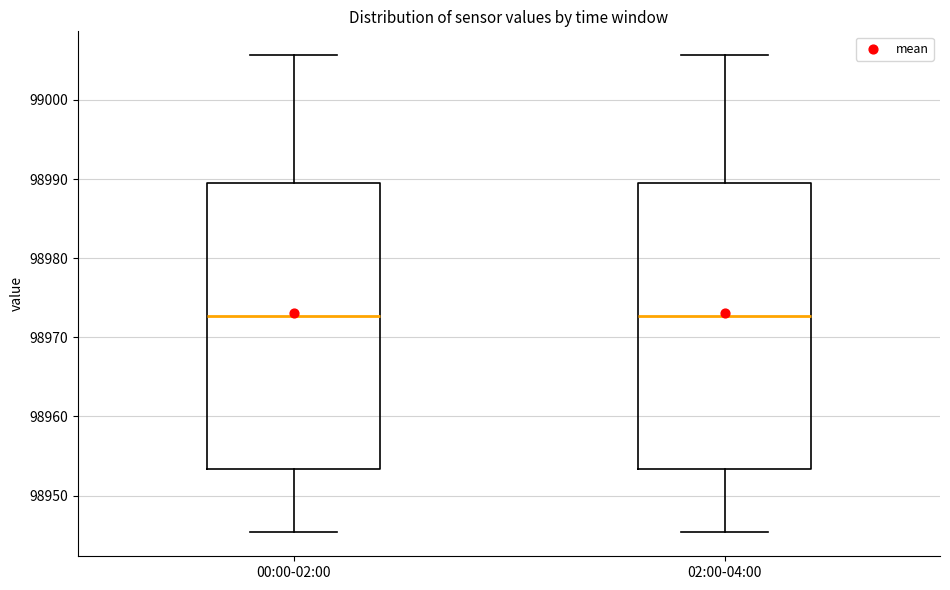

Reading left to right, transcribe this box plot: for each box, give where its median line is, the range the box spans, and where its two whiskers end, as read against the y-axis. The values are not printed on the chart, so give them approximately, as read against the axis.

00:00-02:00: median 98973, box 98953 to 98989, whiskers 98945 to 99006
02:00-04:00: median 98973, box 98953 to 98989, whiskers 98945 to 99006